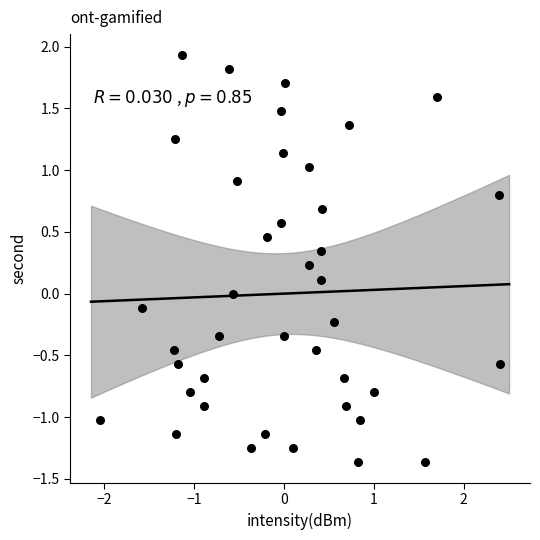

What is the range of X values (max minus min)?

4.5